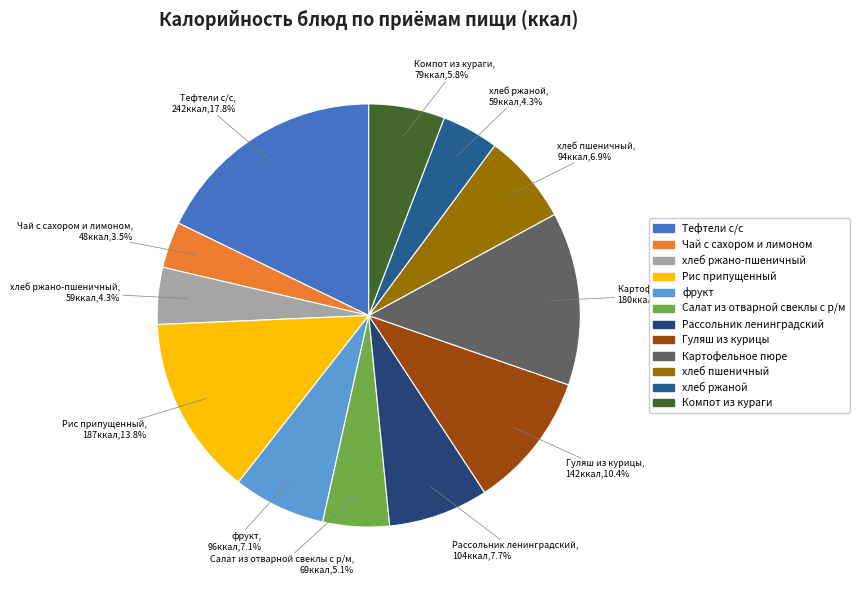

What percentage is the Тефтели с/с slice, to the nearest percent?

18%